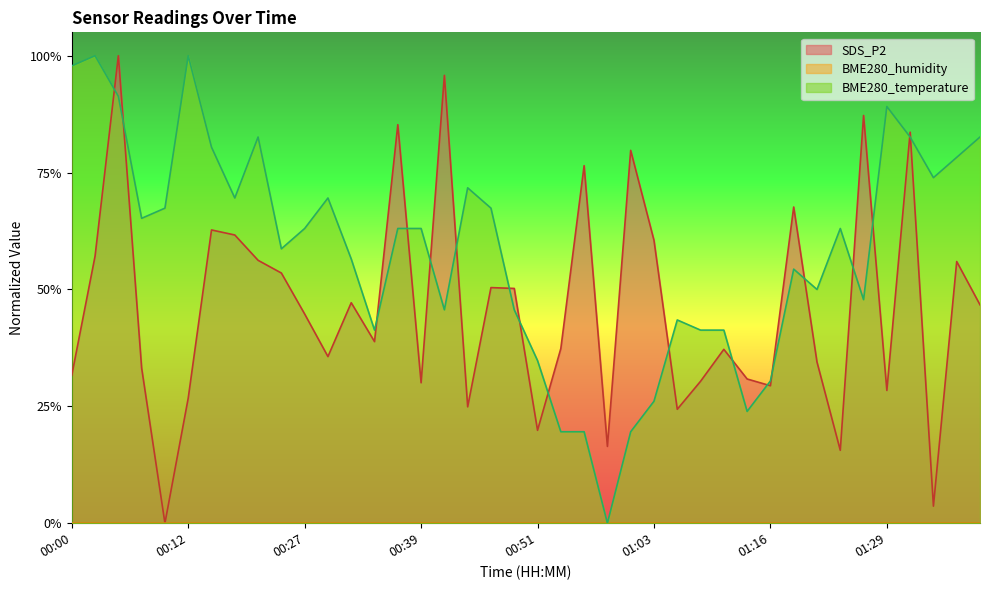

What is the difference between the maximum and minimum values in the SDS_P2 series?

1.0